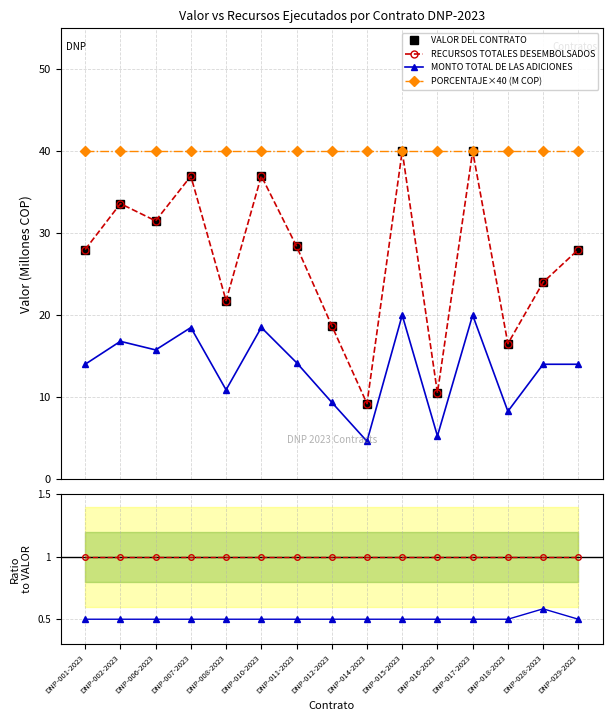

The VALOR DEL CONTRATO series shows 15.2 at DNP-016-2023. True or false?

False